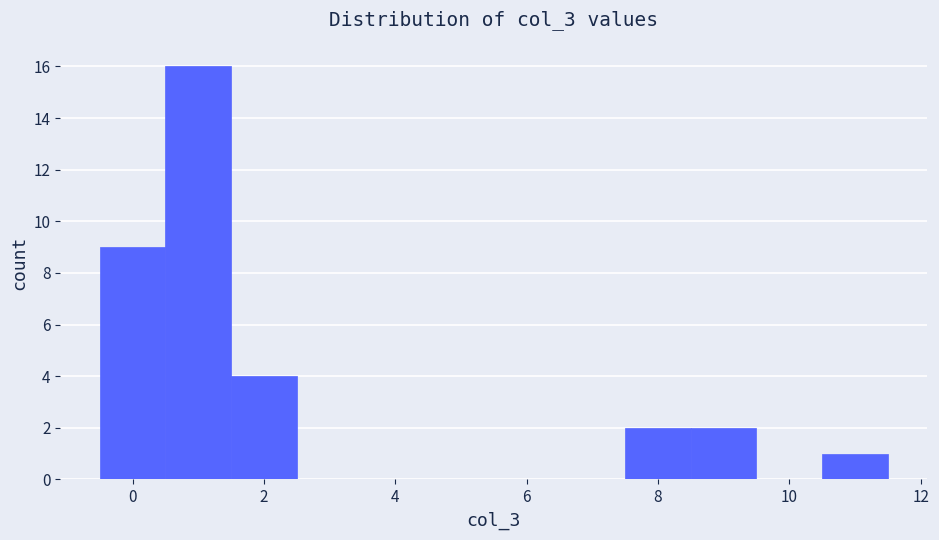

Reading left to right, list every bar in this chart as the range it spans on the x-axis followed by its height. Neither the bar edges nor the heights are printed on the chart, so give them approximately, as read against the axes.

-0.5 to 0.5: 9
0.5 to 1.5: 16
1.5 to 2.5: 4
2.5 to 3.5: 0
3.5 to 4.5: 0
4.5 to 5.5: 0
5.5 to 6.5: 0
6.5 to 7.5: 0
7.5 to 8.5: 2
8.5 to 9.5: 2
9.5 to 10.5: 0
10.5 to 11.5: 1